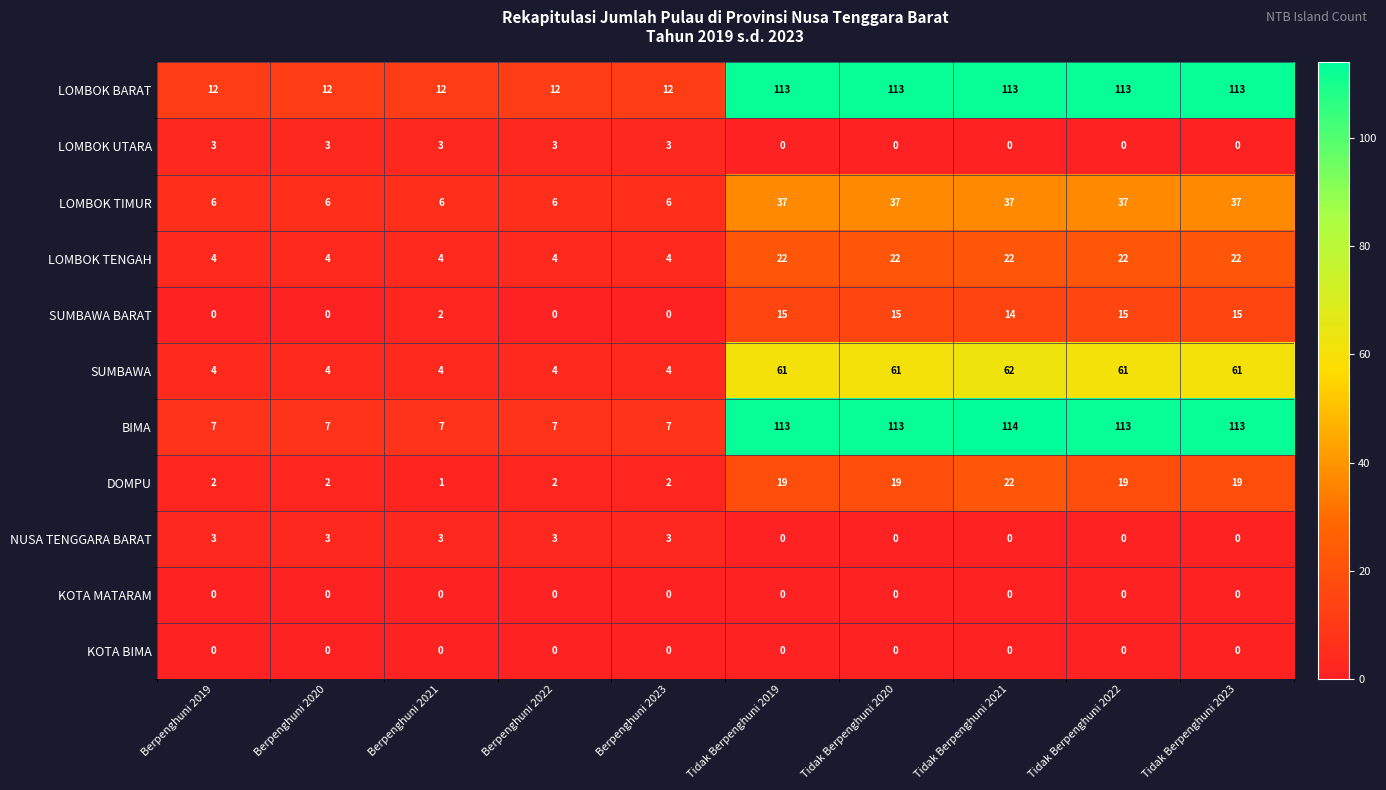

Is it true that KOTA BIMA equals 0 at Berpenghuni 2022?

True